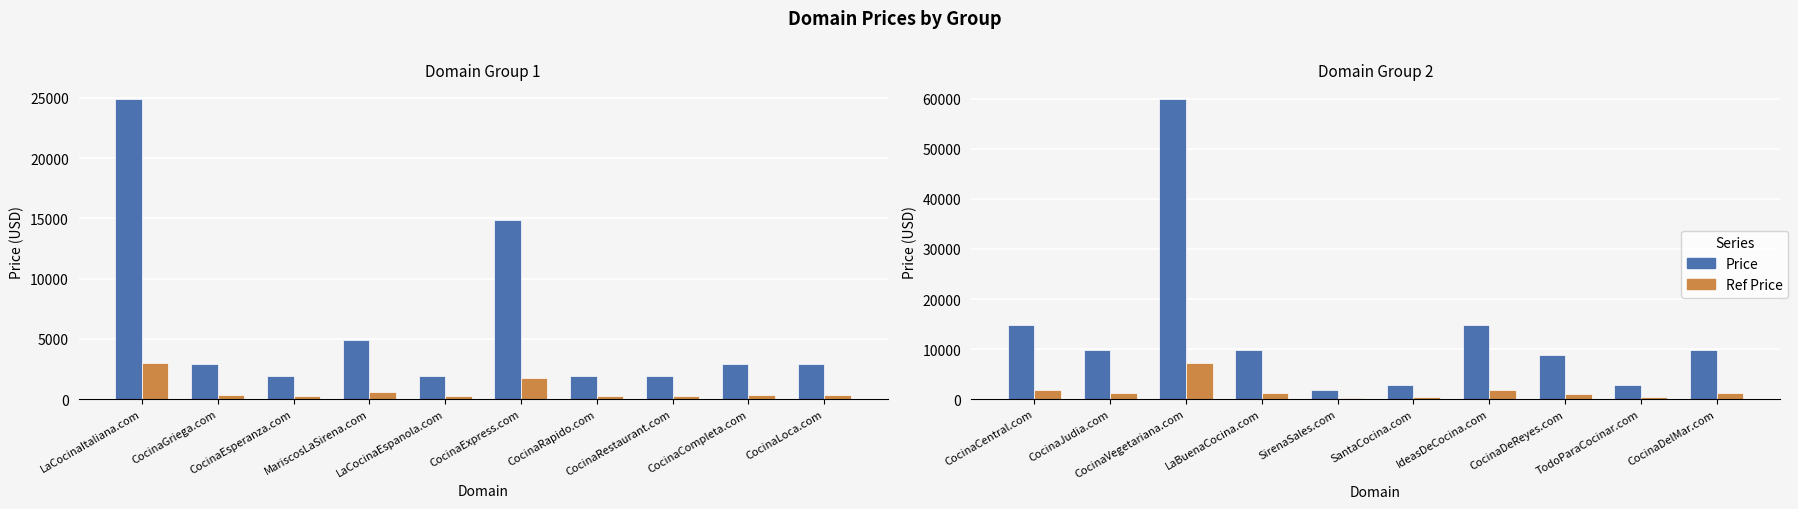

At which label does Ref Price first exceed 1186?

CocinaCentral.com